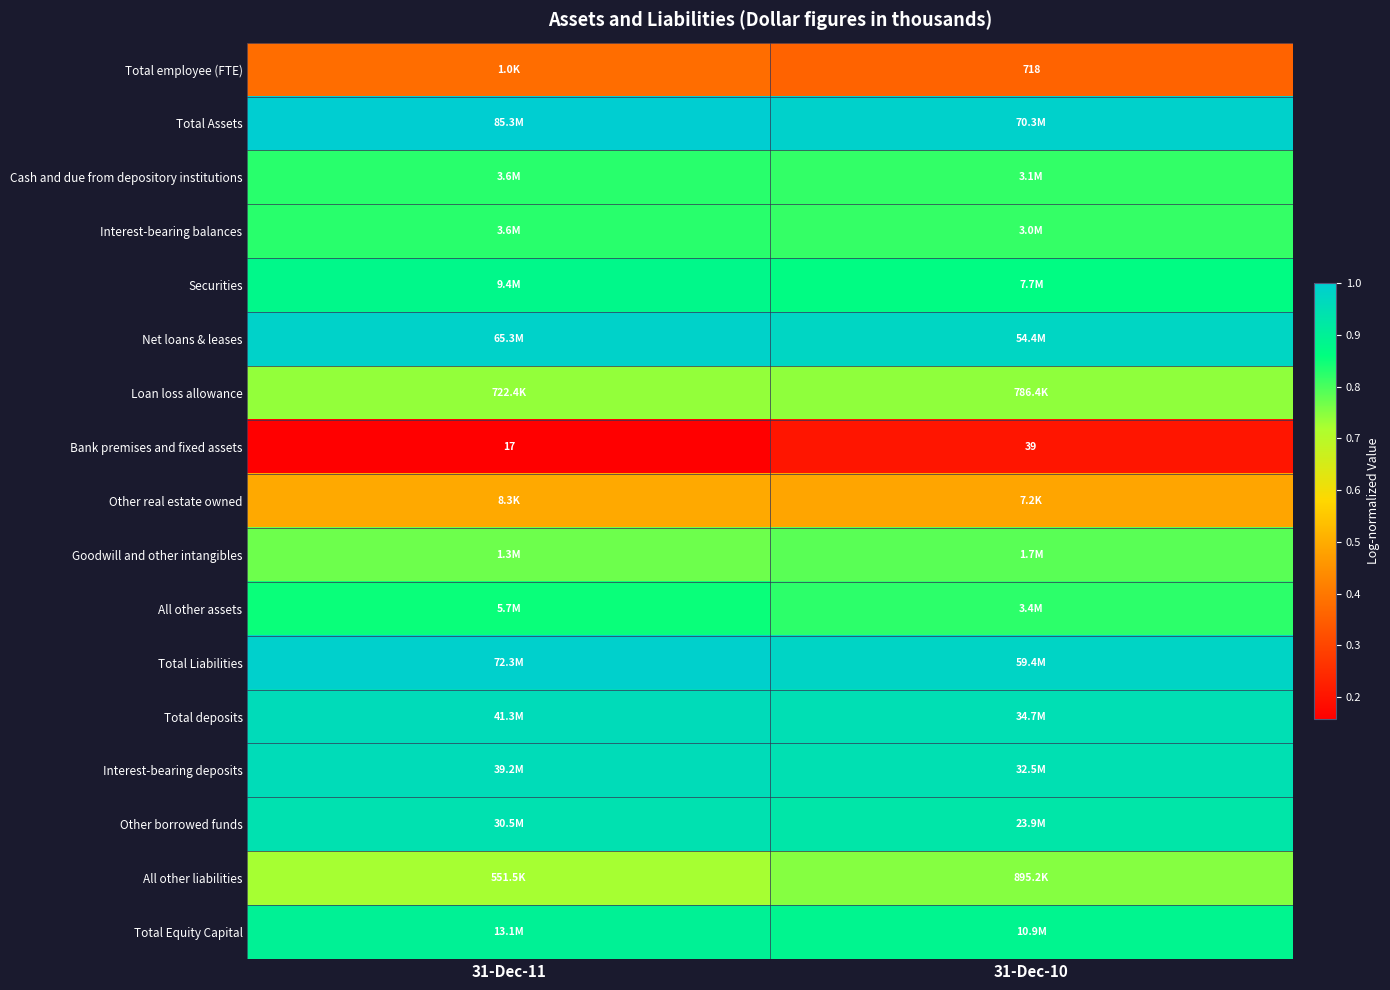

Rank the series at 31-Dec-10 from lowest to highest value.

Bank premises and fixed assets, Total employee (FTE), Other real estate owned, Loan loss allowance, All other liabilities, Goodwill and other intangibles, Interest-bearing balances, Cash and due from depository institutions, All other assets, Securities, Total Equity Capital, Other borrowed funds, Interest-bearing deposits, Total deposits, Net loans & leases, Total Liabilities, Total Assets